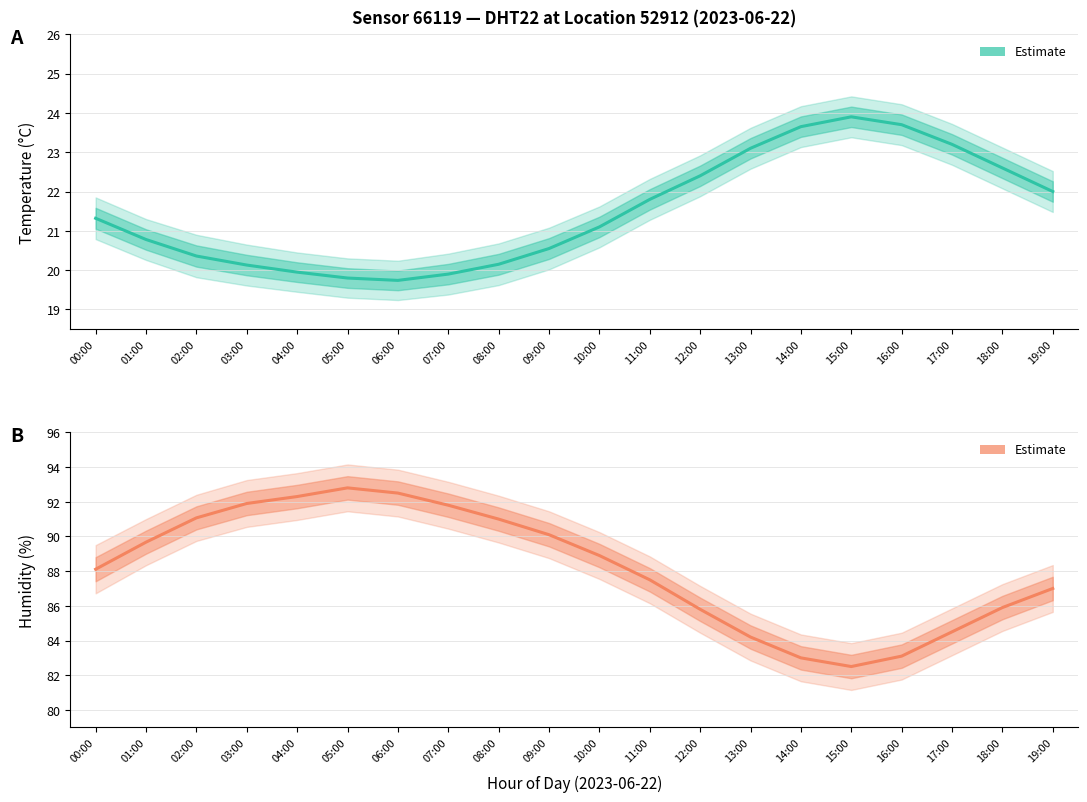

Between 03:00 and 14:00, which series saw the biggest shift?

humidity